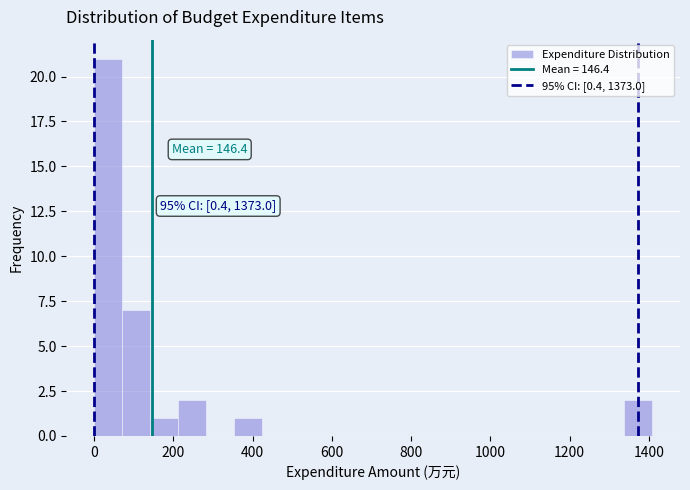

Read against the x-axis, roughly where is the centre of the tallest bar?

40